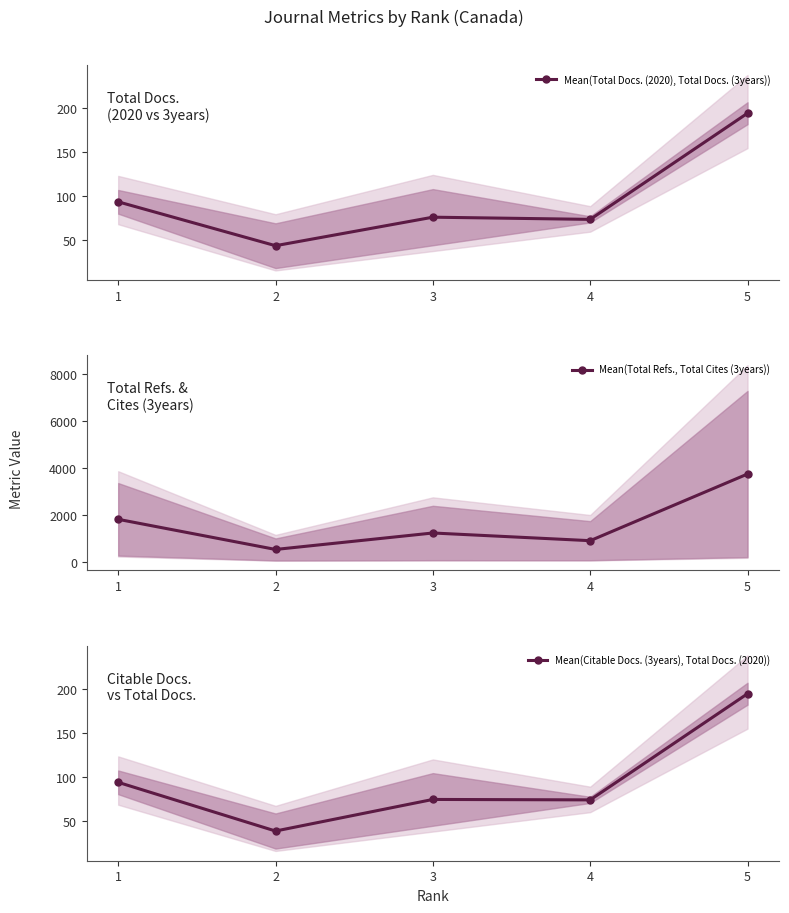

Between 2 and 3, which is larger?

3